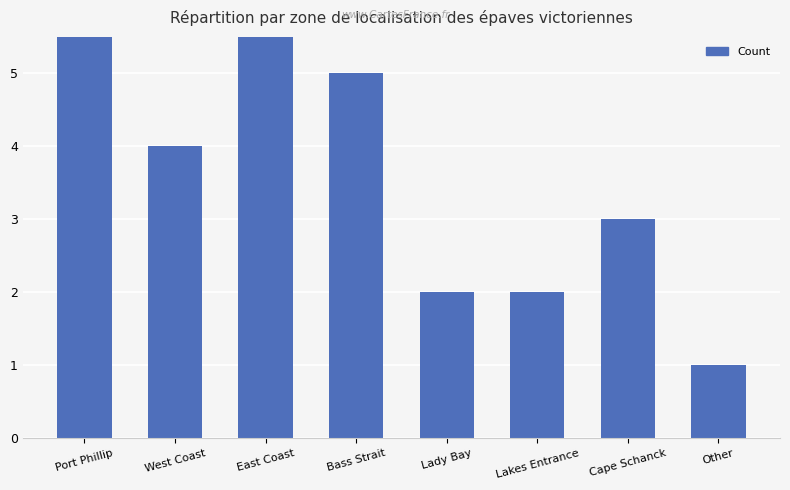

Where does the data first go above 4?

Port Phillip